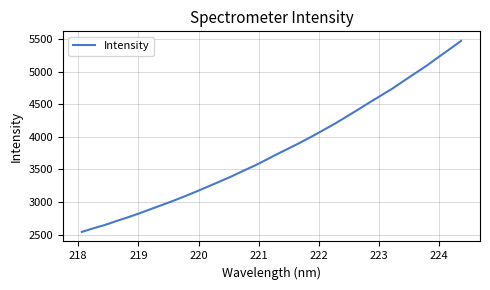

What is the difference between the maximum and minimum values?

2929.7